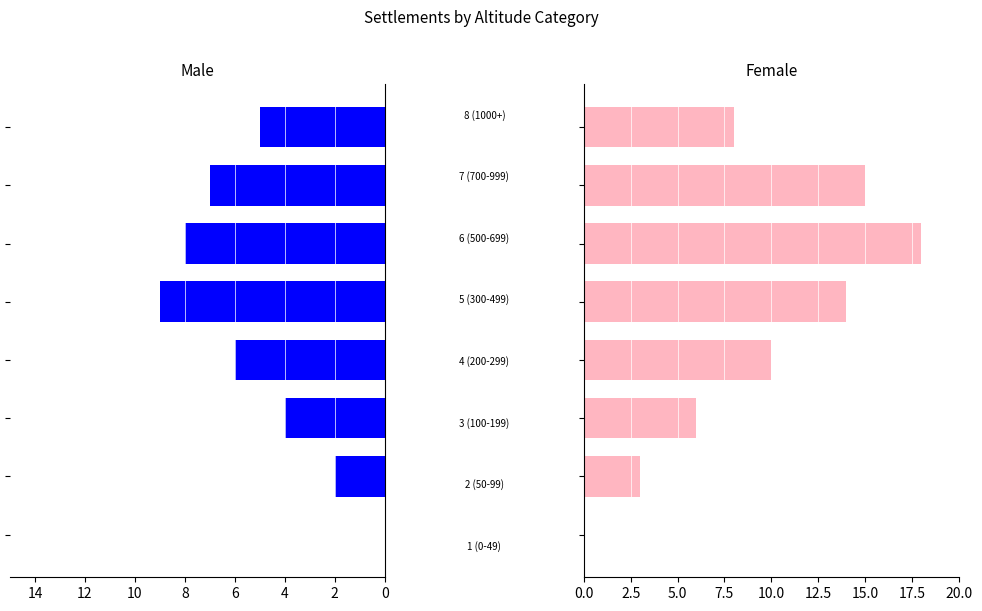

How many bars are there in total?

16